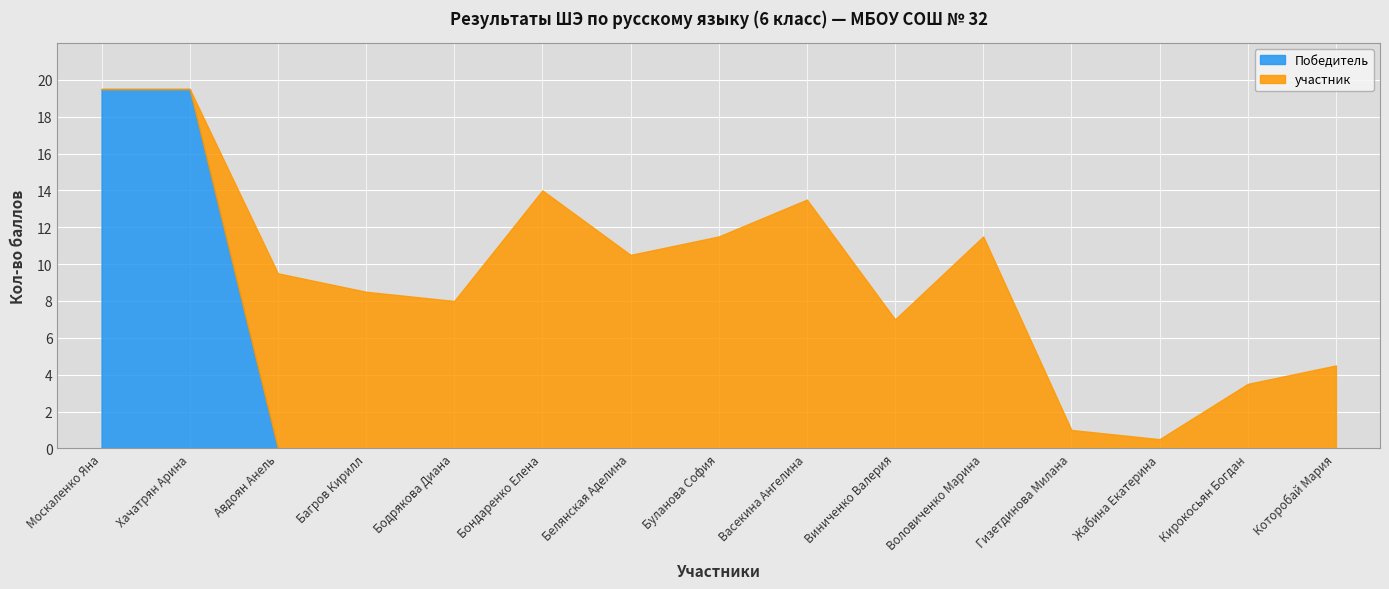

Is the value of Победитель at Хачатрян Арина greater than the value of участник at Багров Кирилл?

Yes